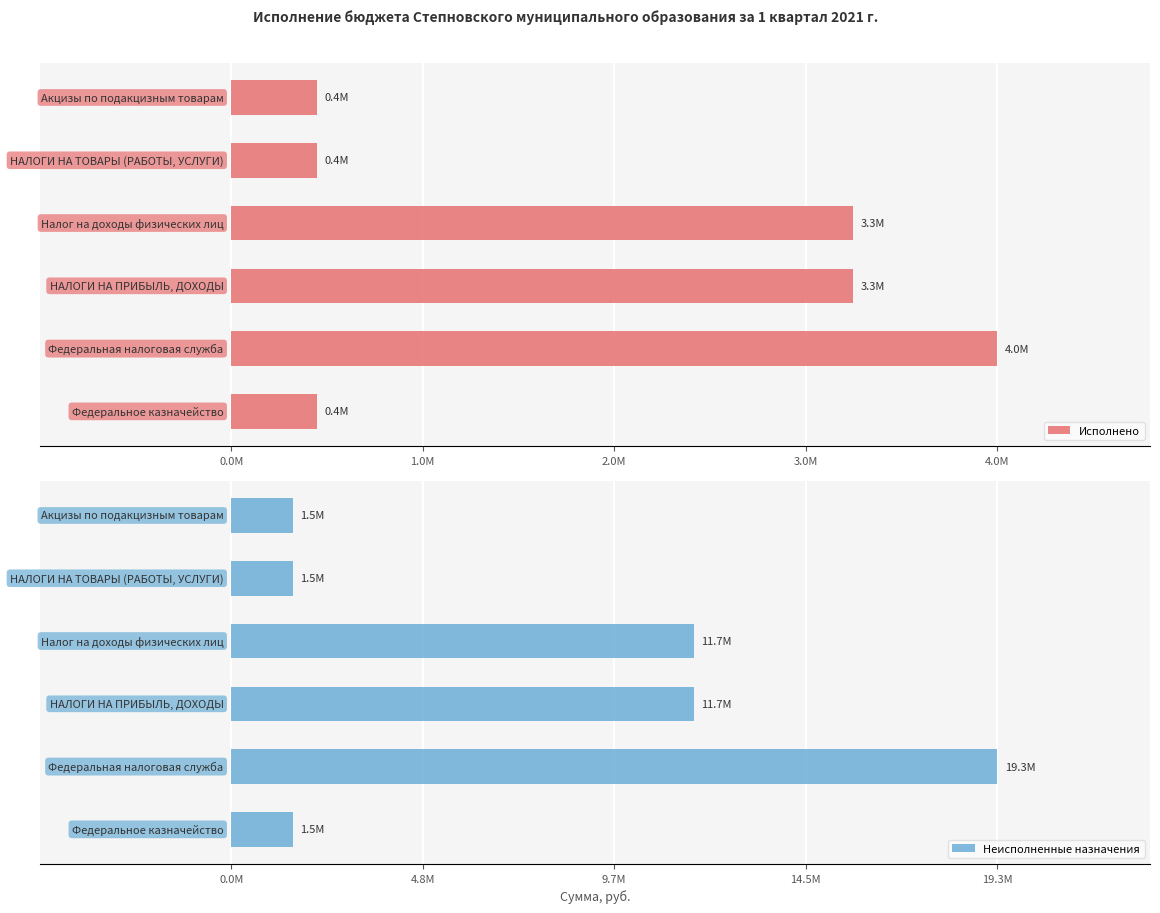

The Неисполненные назначения series shows 4666806.0 at 3.0M. True or false?

False